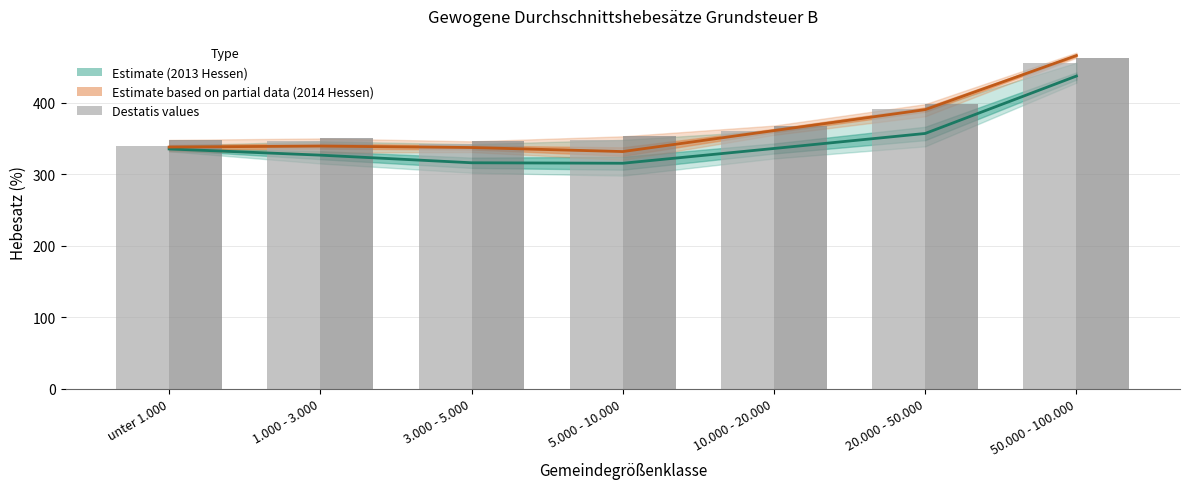

What is the smallest value displayed?

315.3